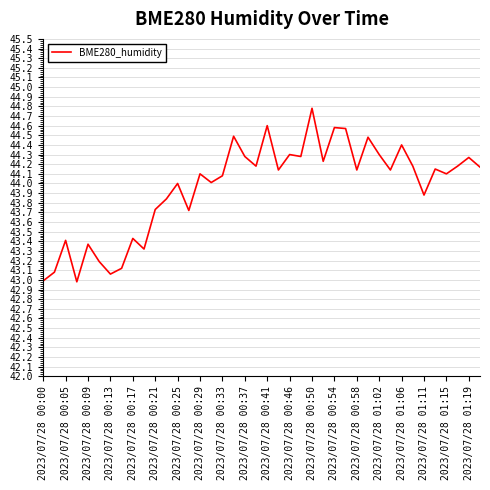

What is the smallest value displayed?

43.0